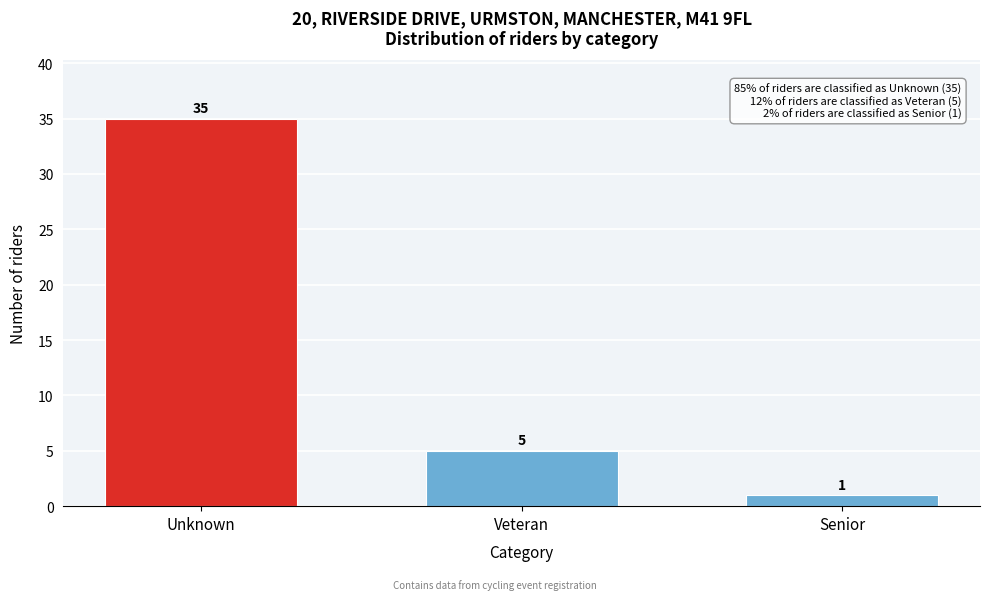

Reading left to right, what are all the values shown in this chart?

Unknown=35	Veteran=5	Senior=1